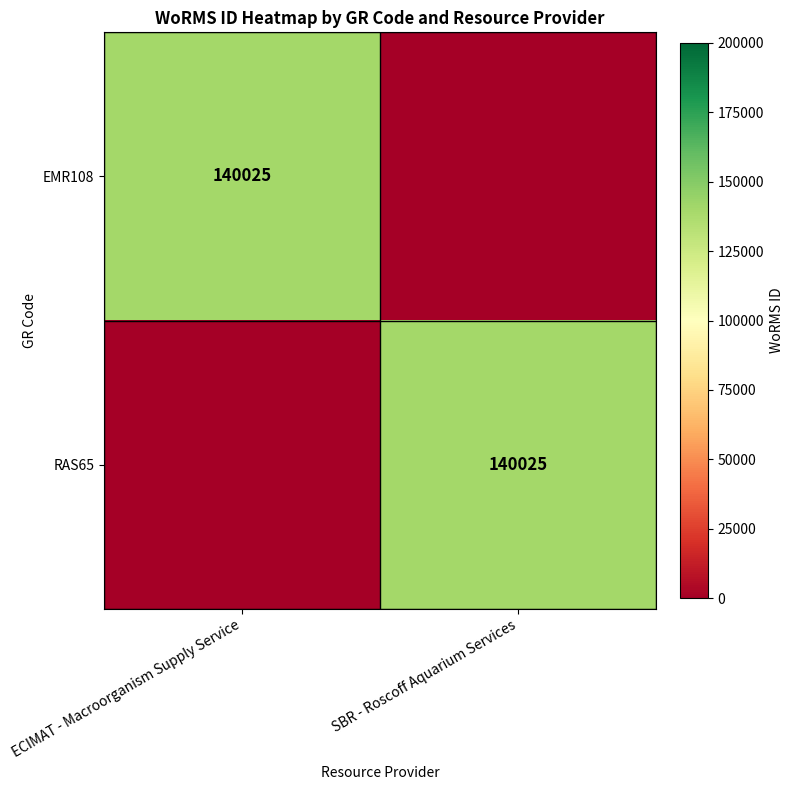

Is the value of EMR108 at SBR - Roscoff Aquarium Services greater than the value of RAS65 at ECIMAT - Macroorganism Supply Service?

No